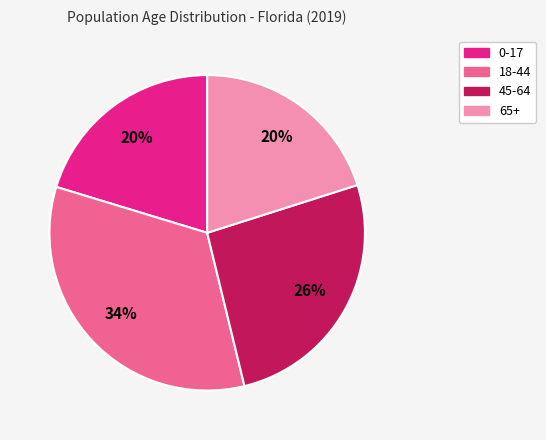

To the nearest percent, what is the combined percentage of 18-44 and 65+?

54%